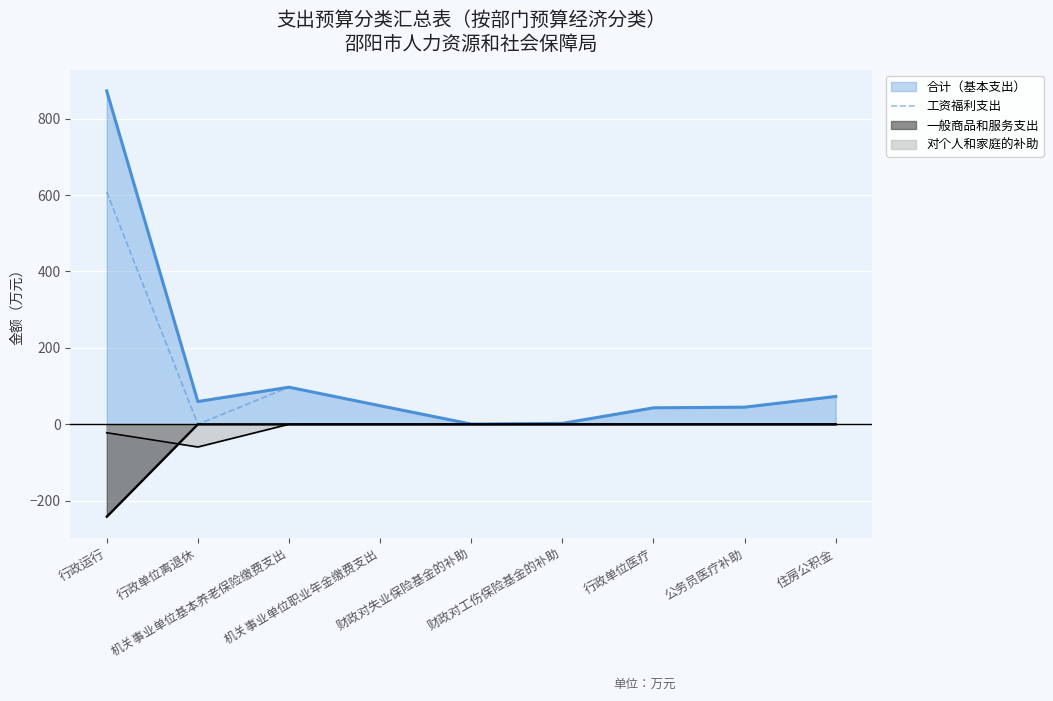

How many points are higher than both their immediate neighbors (excluding endpoints)?

1